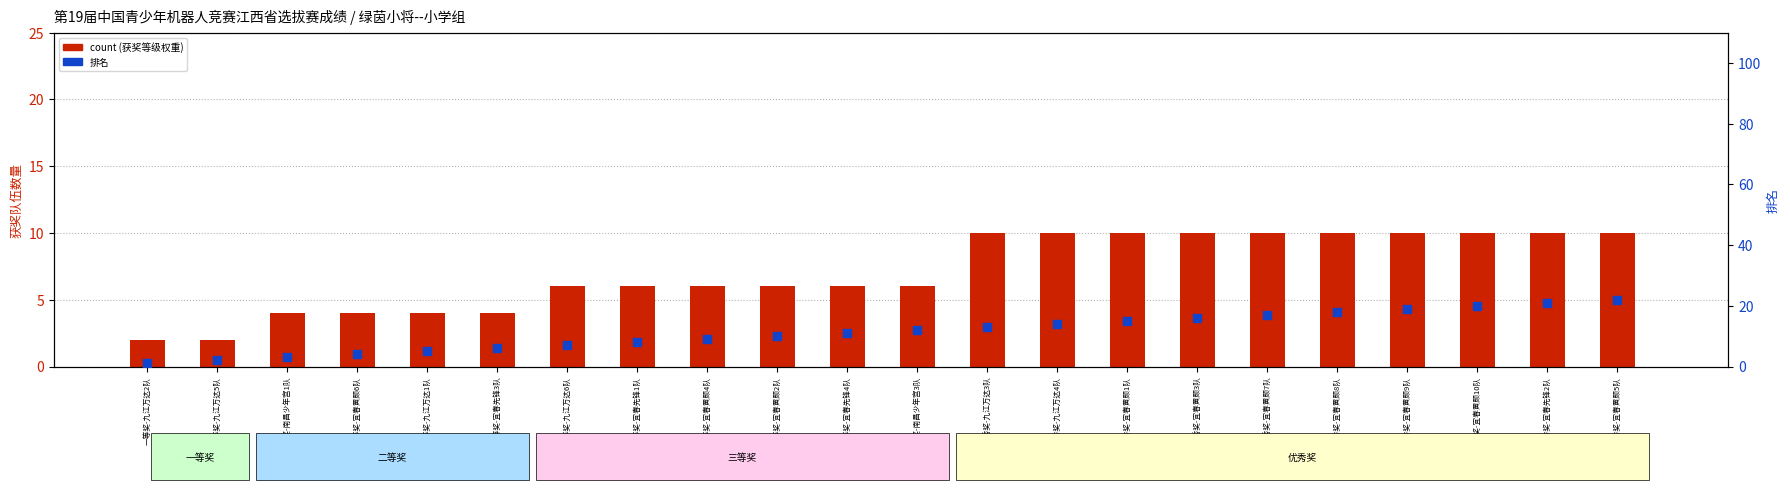

At which category is the sum across all series the highest?

优秀奖-宜春黄颇5队